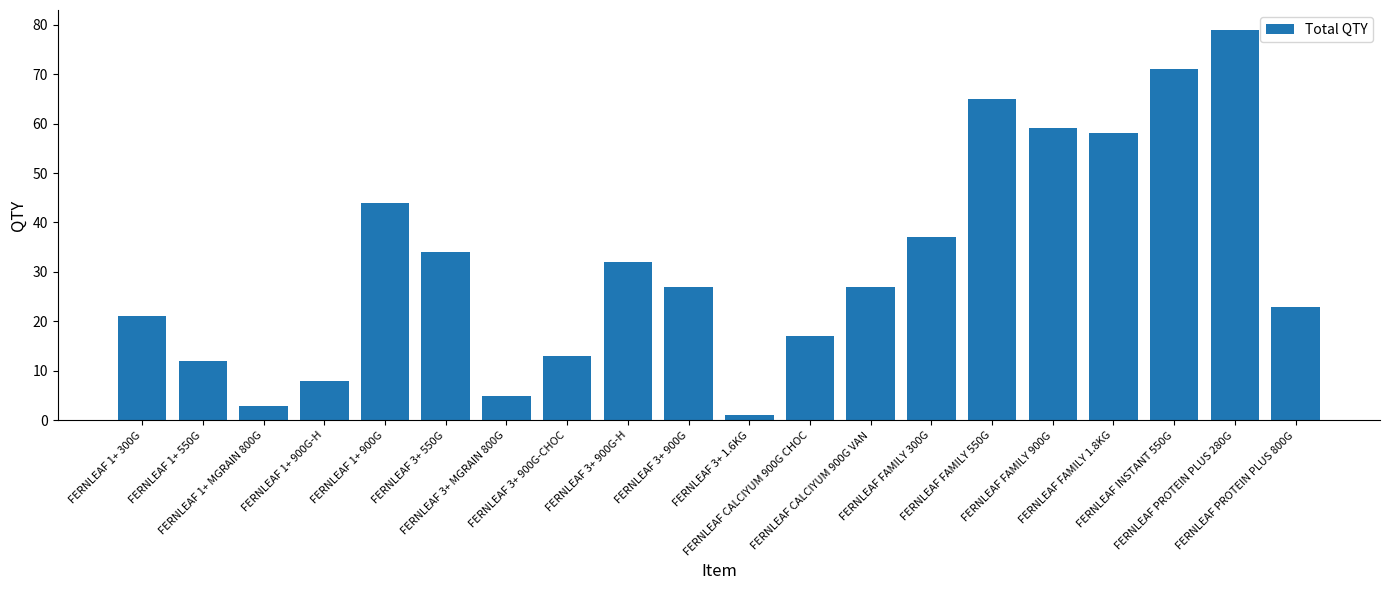

What is the difference between the maximum and second lowest values?

76